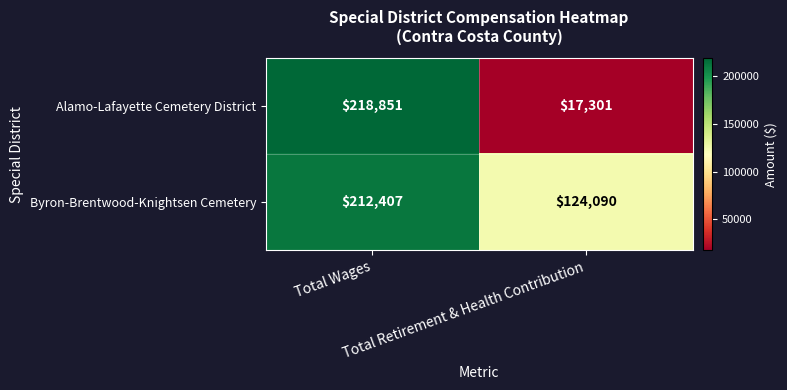

Count the number of data series in this chart.

2